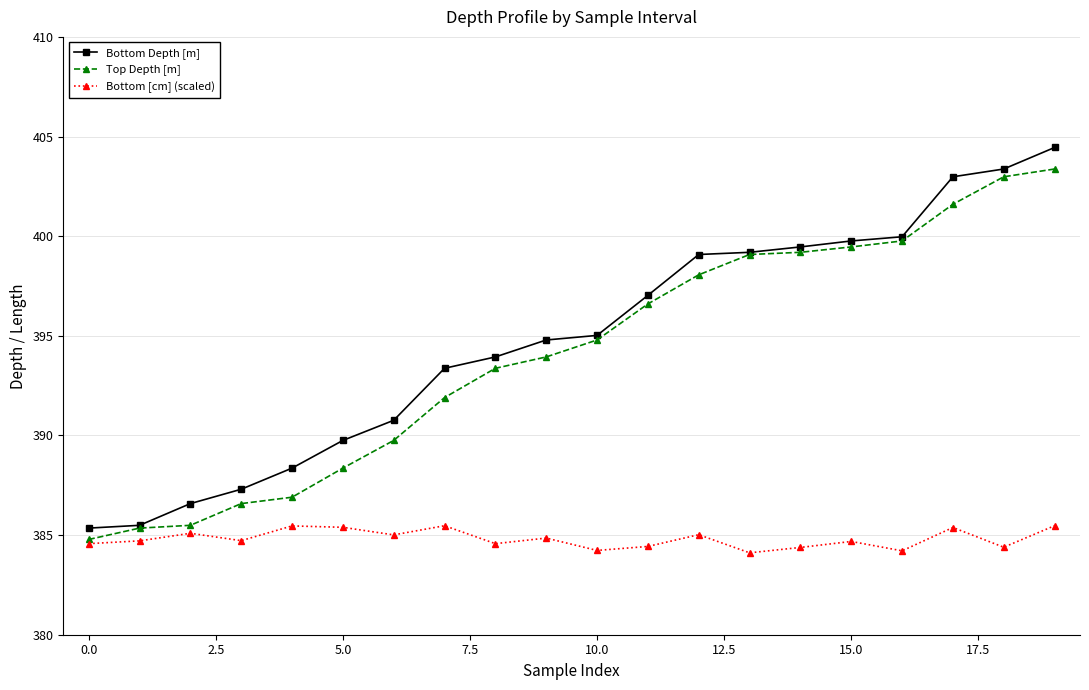

How many data points does each series have?

20